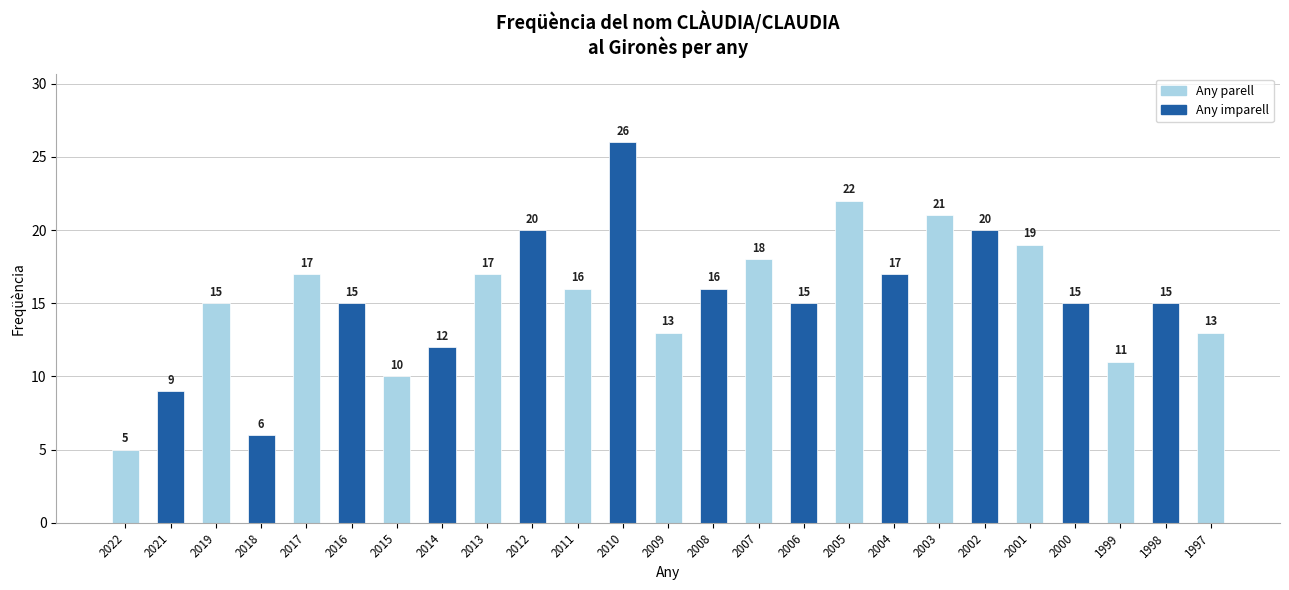

Is it true that the value at 2010 is 26?

True